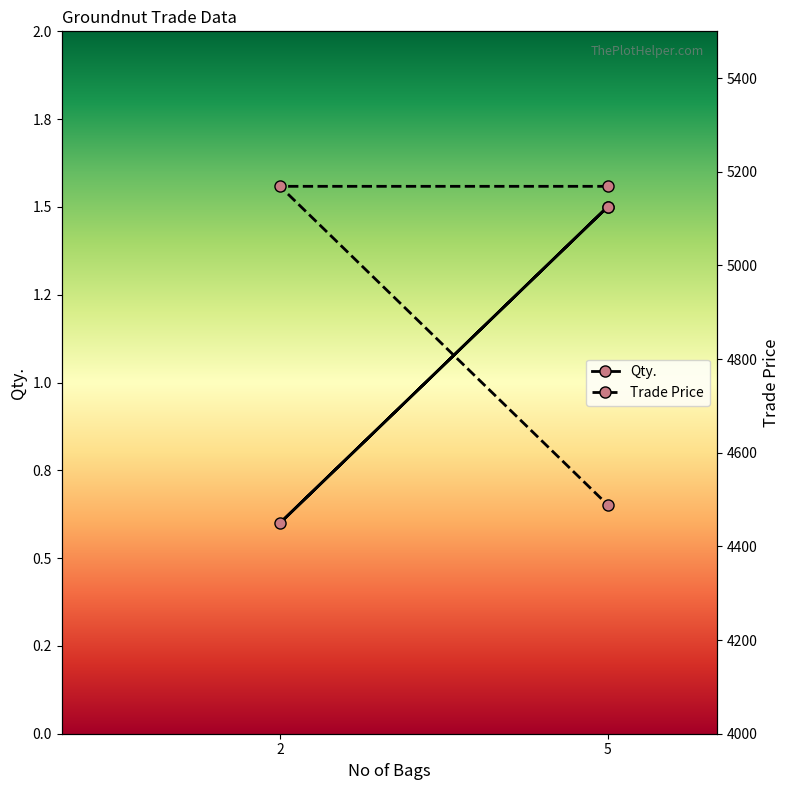

What are all the series names shown in the legend?

Qty., Trade Price